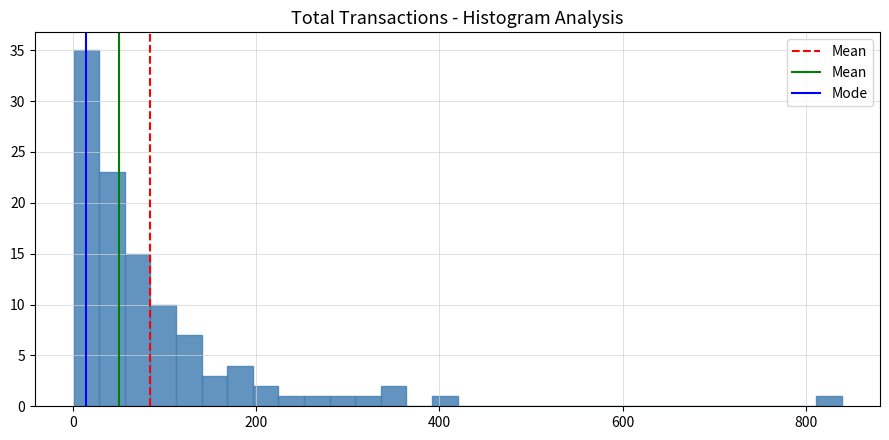

Around what value on the x-axis is the tallest bar? Give the approximate position of its centre, as read against the axis.

20